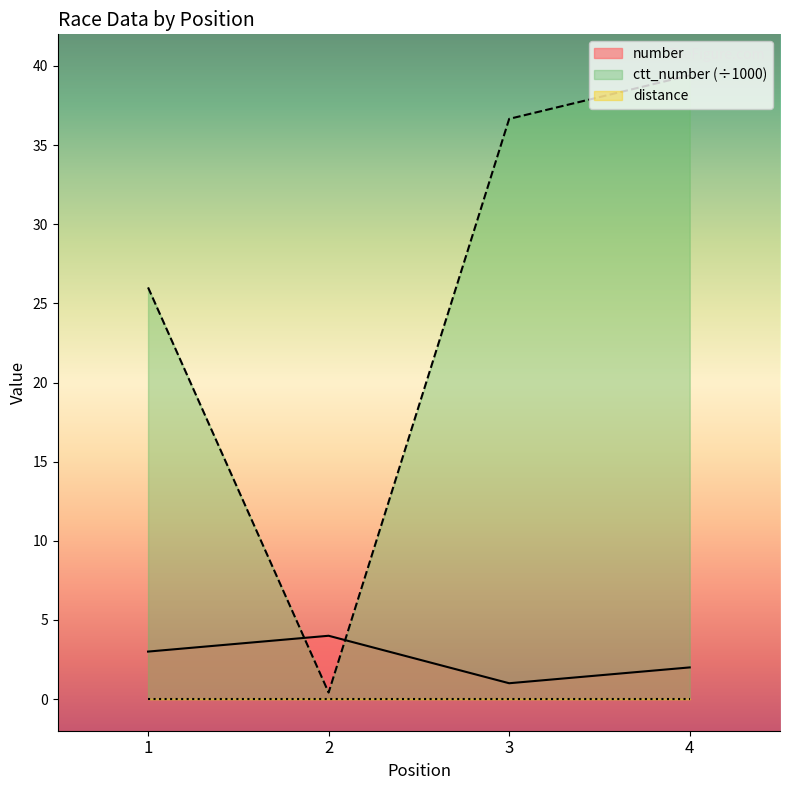

List the labels in order of number value, largest first.

2, 1, 4, 3